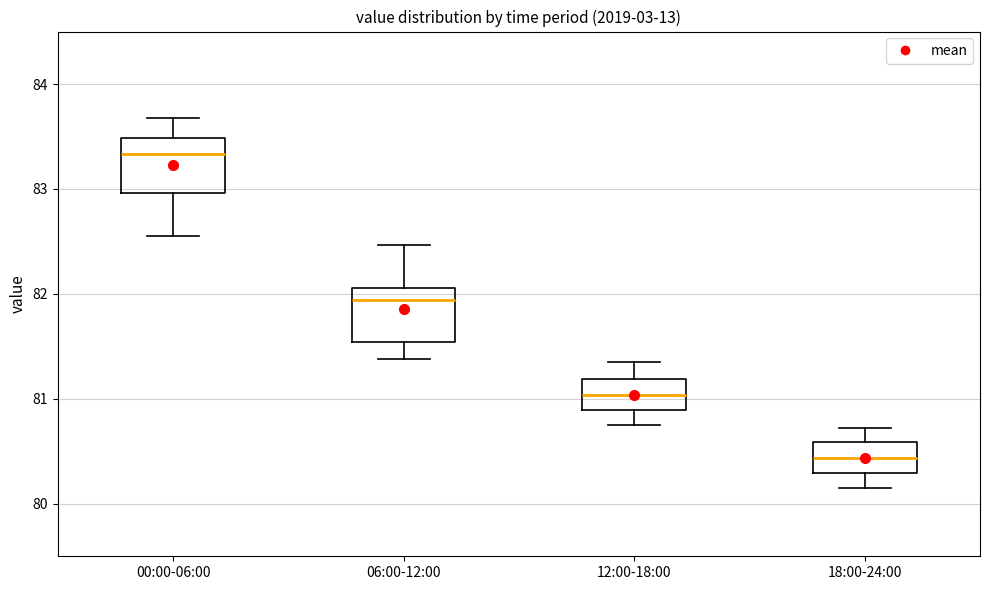

Reading left to right, transcribe this box plot: for each box, give where its median line is, the range the box spans, and where its two whiskers end, as read against the y-axis. The values are not printed on the chart, so give them approximately, as read against the axis.

00:00-06:00: median 83.3, box 83.0 to 83.5, whiskers 82.6 to 83.7
06:00-12:00: median 81.9, box 81.5 to 82.1, whiskers 81.4 to 82.5
12:00-18:00: median 81.0, box 80.9 to 81.2, whiskers 80.8 to 81.4
18:00-24:00: median 80.4, box 80.3 to 80.6, whiskers 80.2 to 80.7